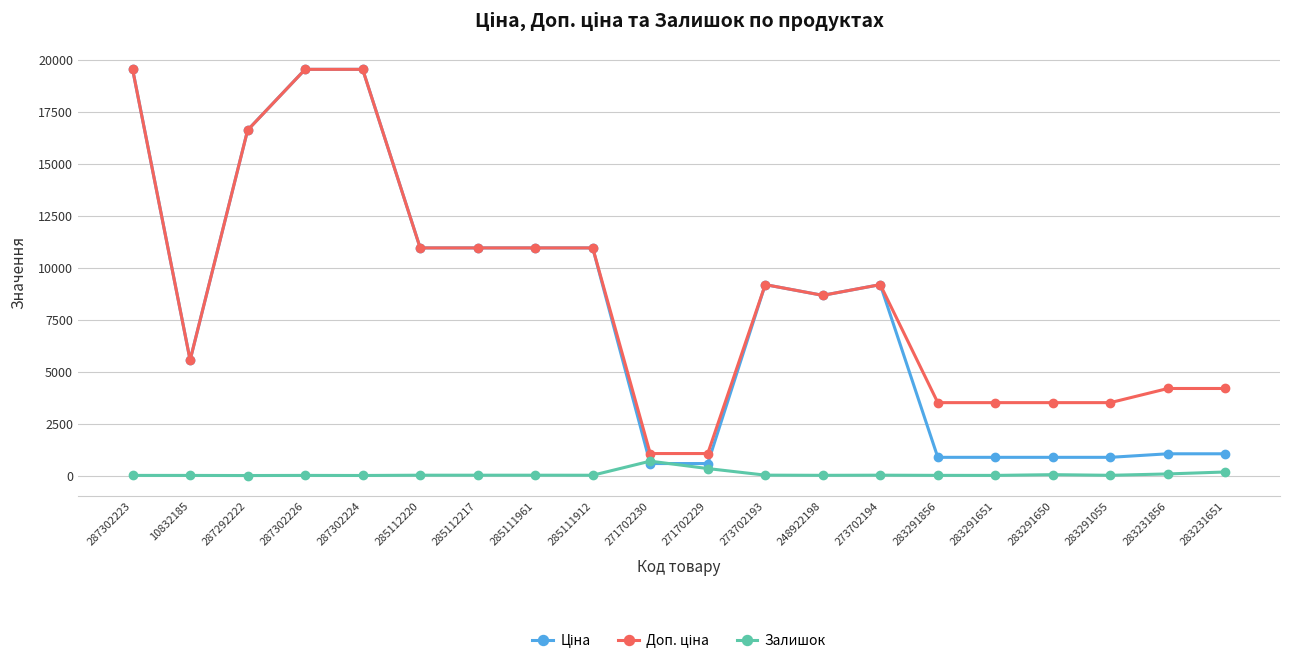

How many series are shown in this chart?

3